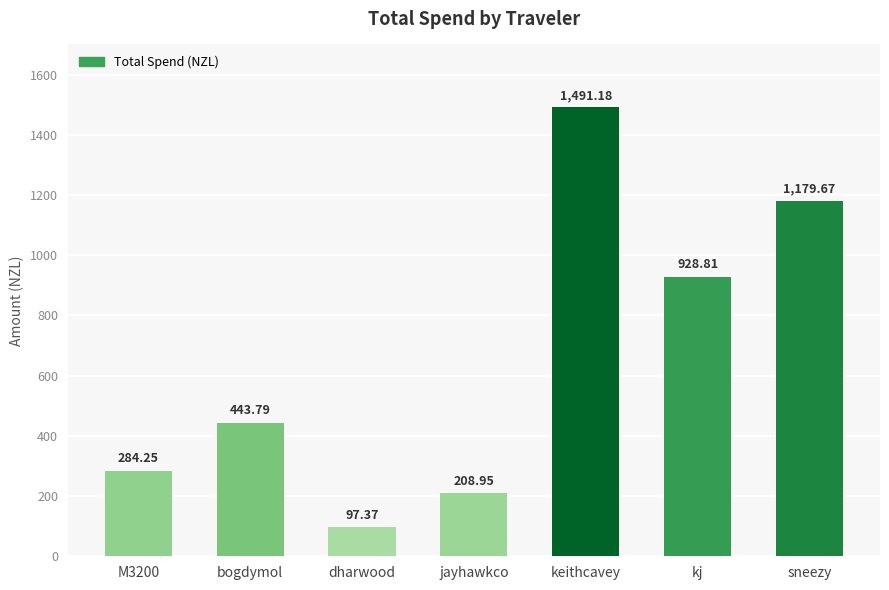

What is the label of the 6th bar from the right?

bogdymol